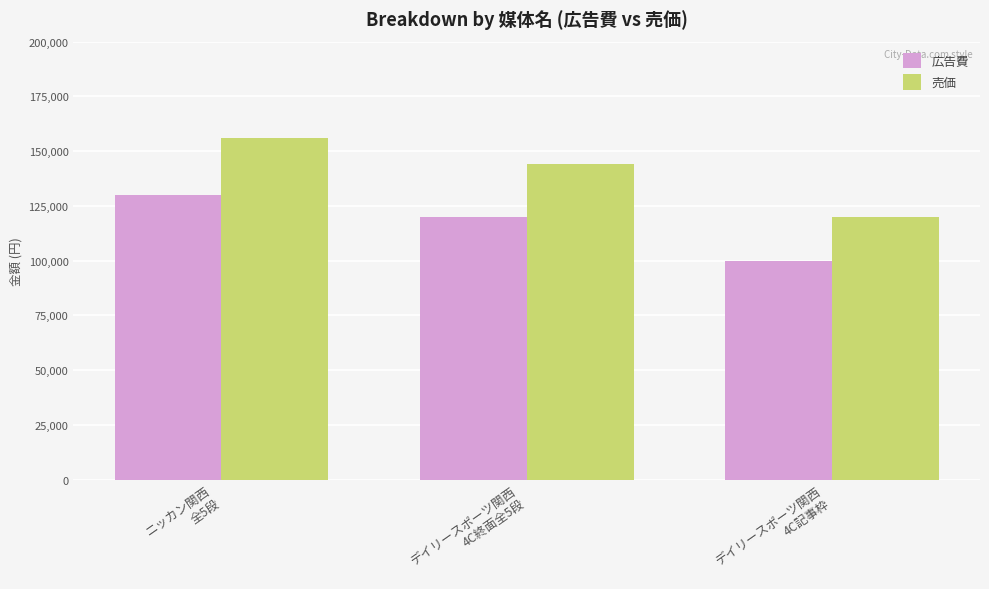

Rank the series by their maximum value, from highest to lowest.

売価, 広告費